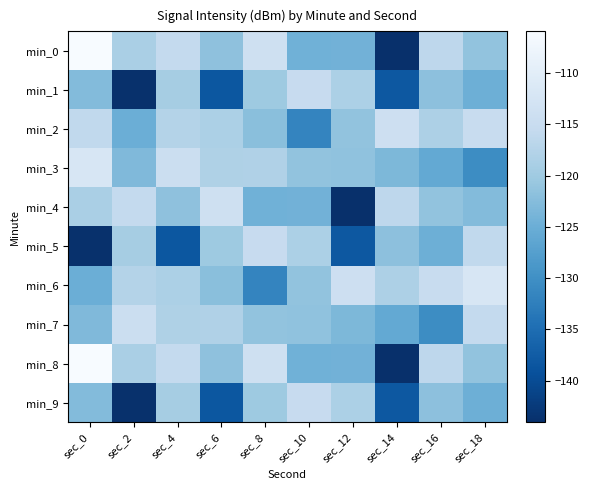

What is the maximum value shown in the chart?

-105.9